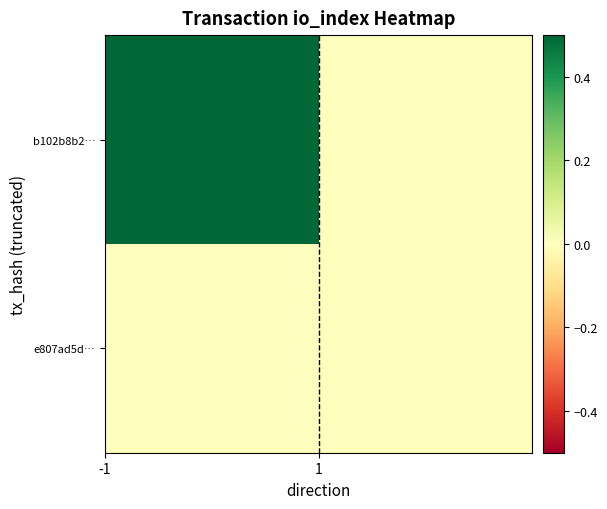

Rank the series by their average value, from lowest to highest.

e807ad5d…, b102b8b2…